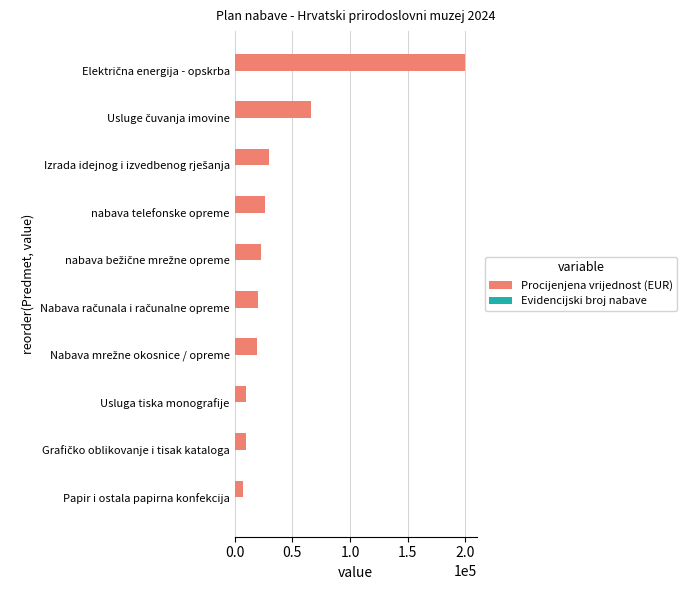

The Procijenjena vrijednost (EUR) series shows 6960 at Papir i ostala papirna konfekcija. True or false?

True